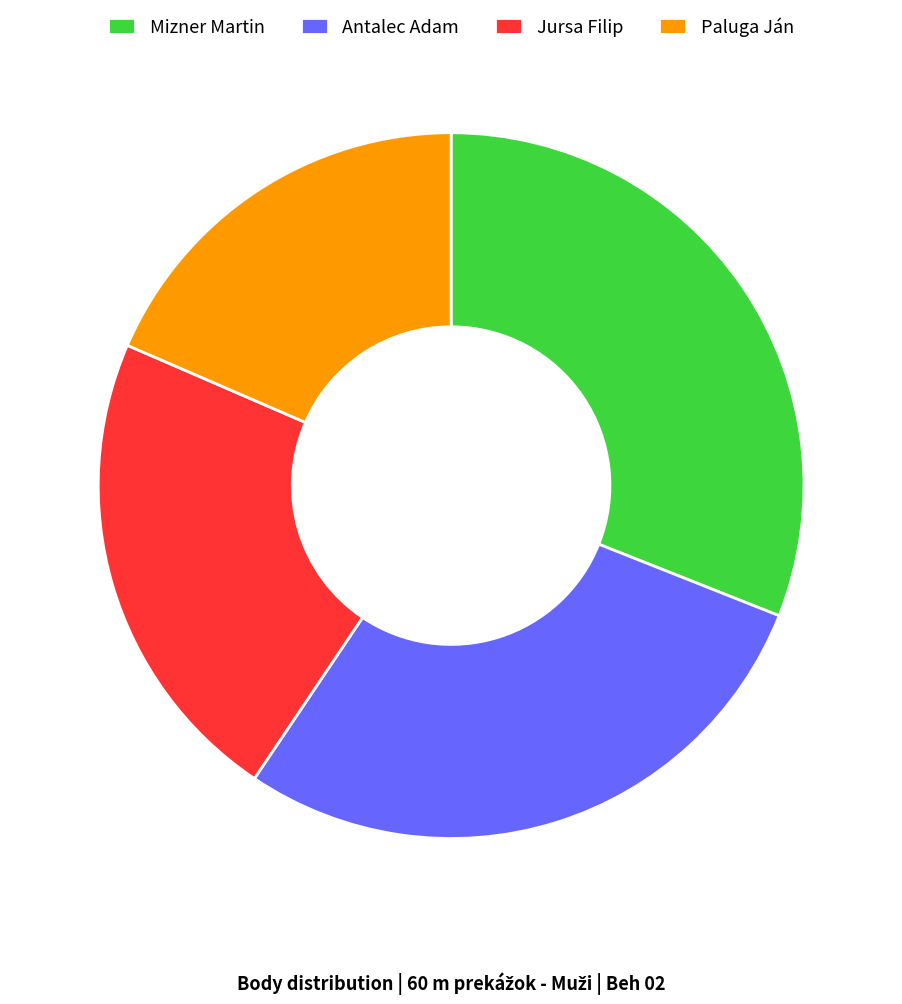

Is there a majority slice in this chart?

No